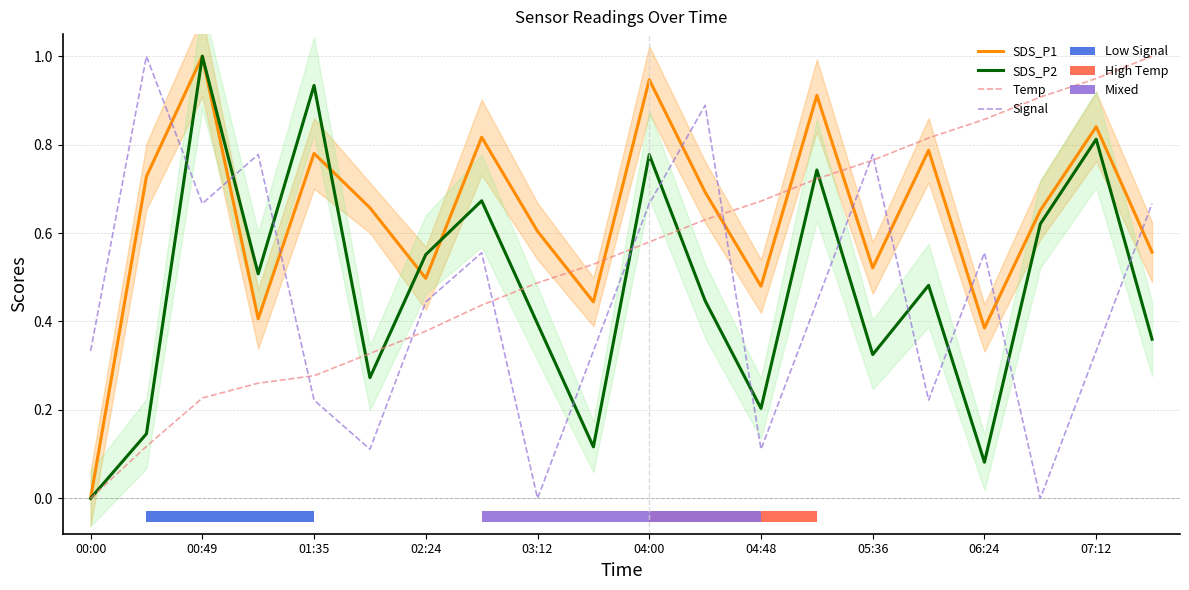

Which series has the largest total across all categories?

SDS_P1